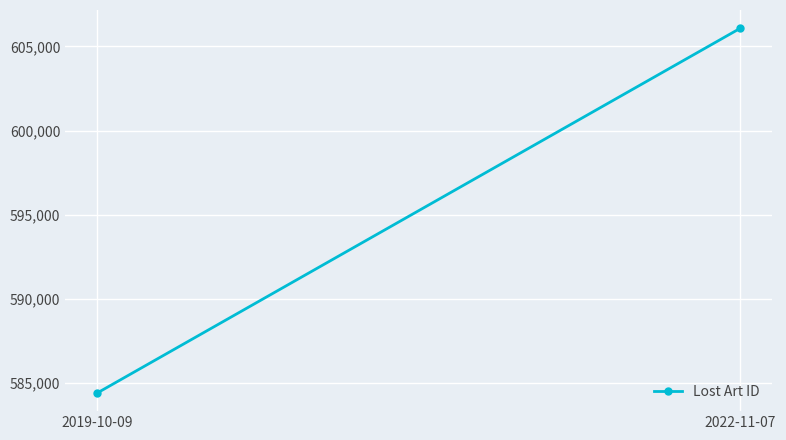

What is the change in value from 2019-10-09 to 2022-11-07?

+21680.5